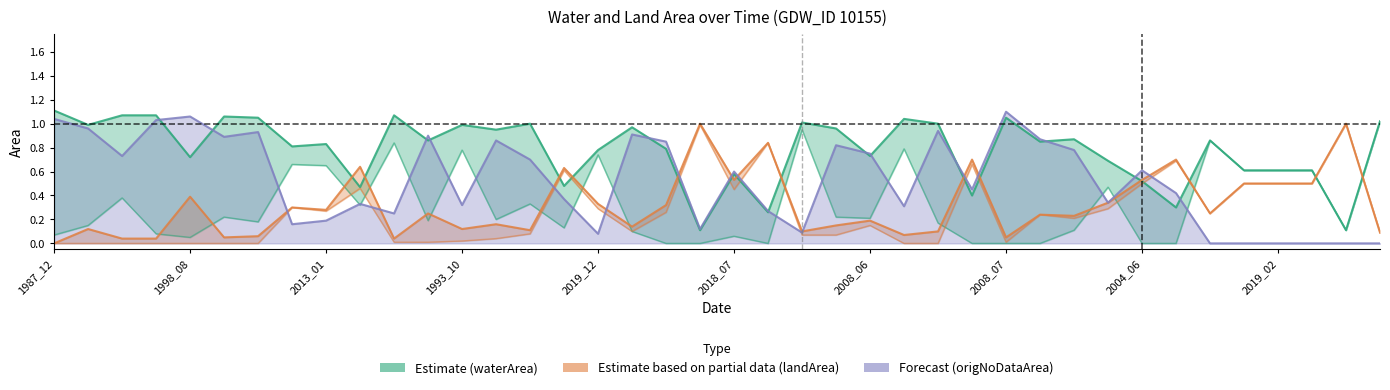

How many data points does each series have?

40